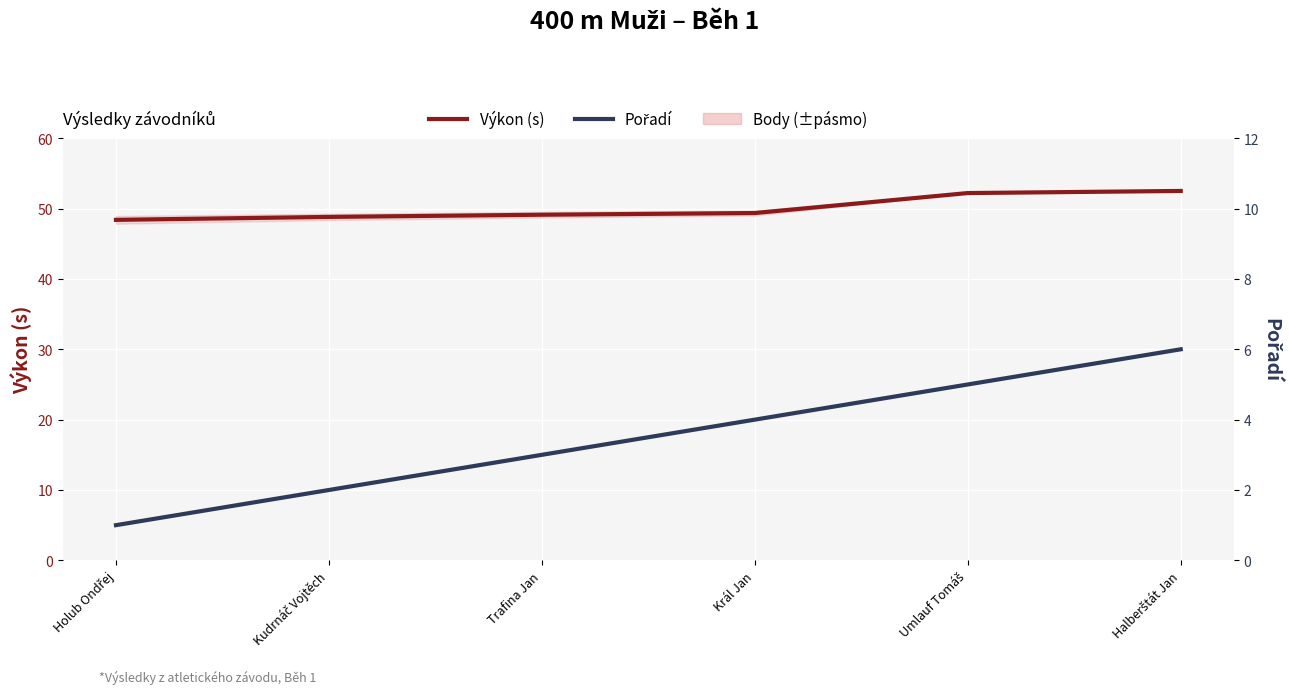

Between Halberštát Jan and Král Jan, which is larger?

Halberštát Jan